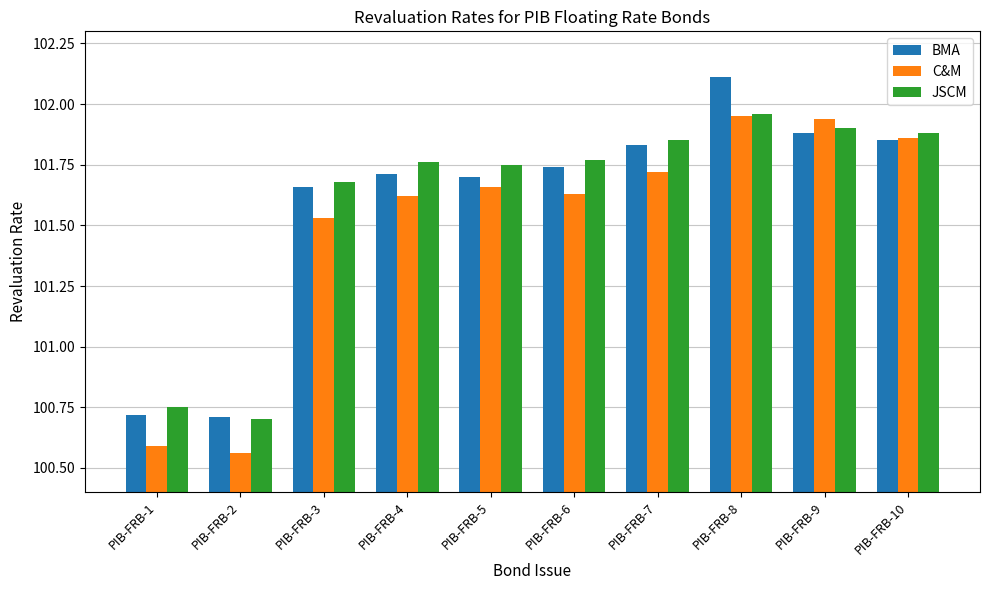

At which label does JSCM first exceed 101?

PIB-FRB-3